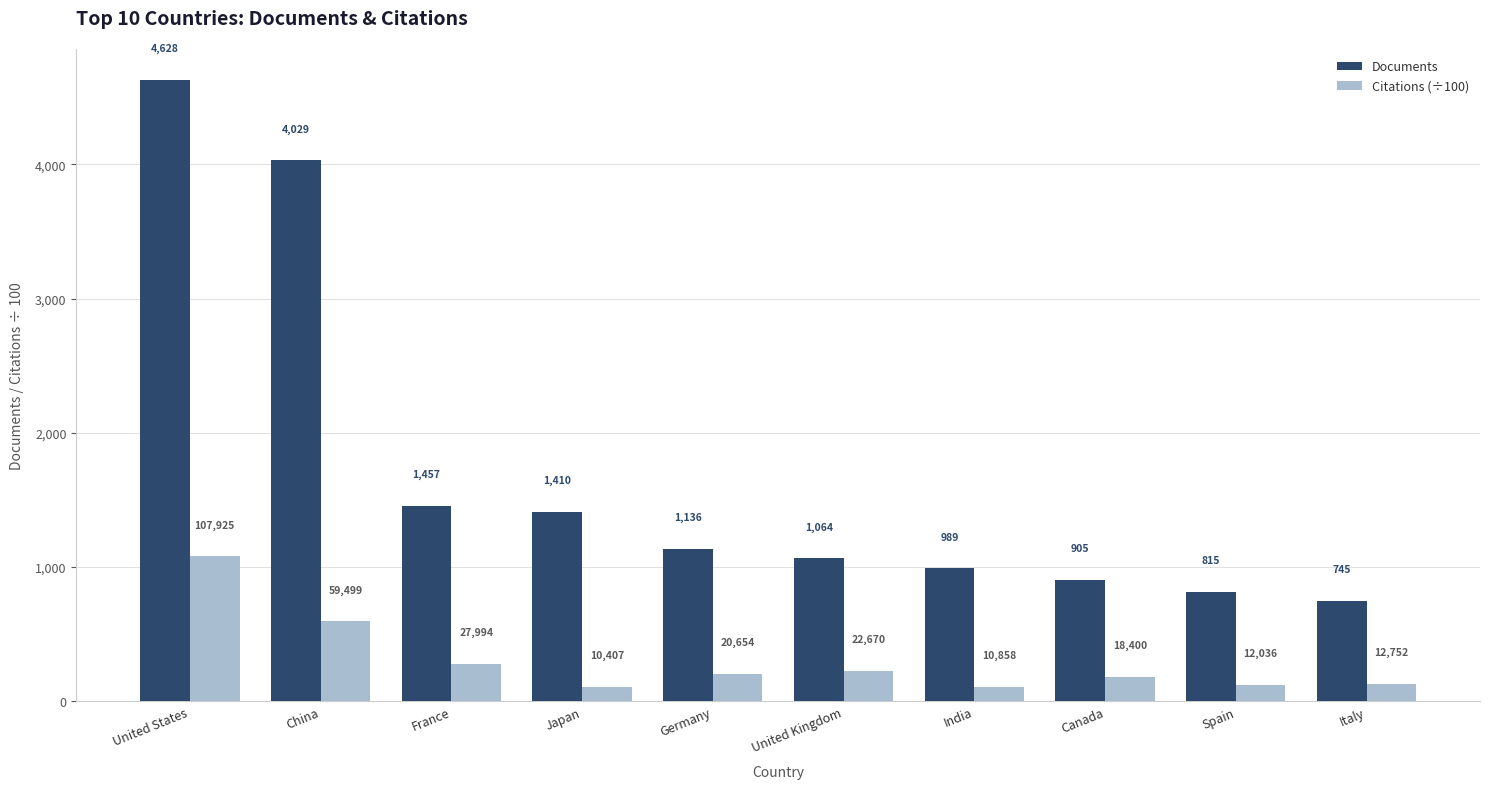

Rank the series at Spain from highest to lowest value.

Documents, Citations (÷100)